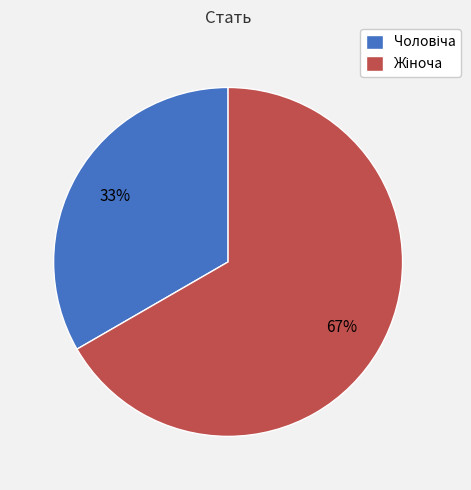

Is there any slice that represents more than half of the pie?

Yes